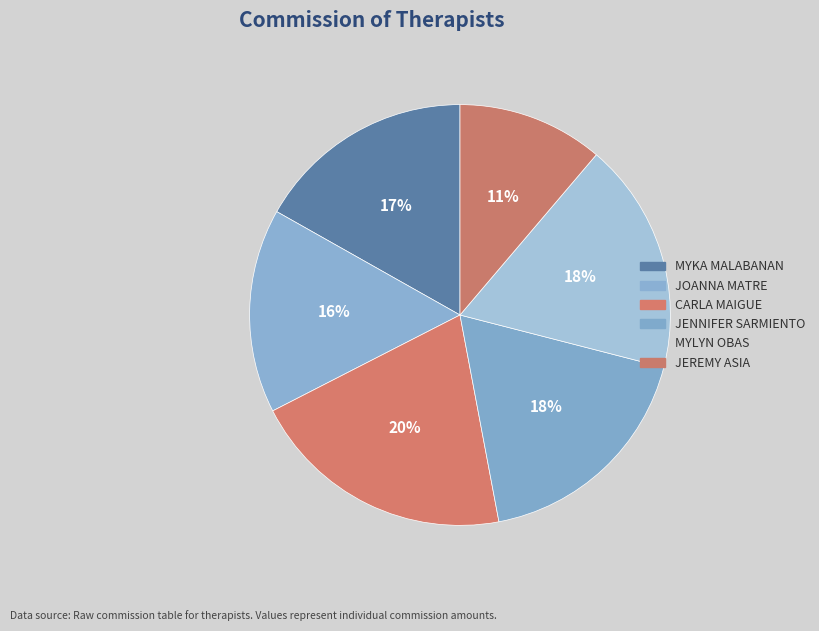

Does JENNIFER SARMIENTO account for over 50% of the chart?

No